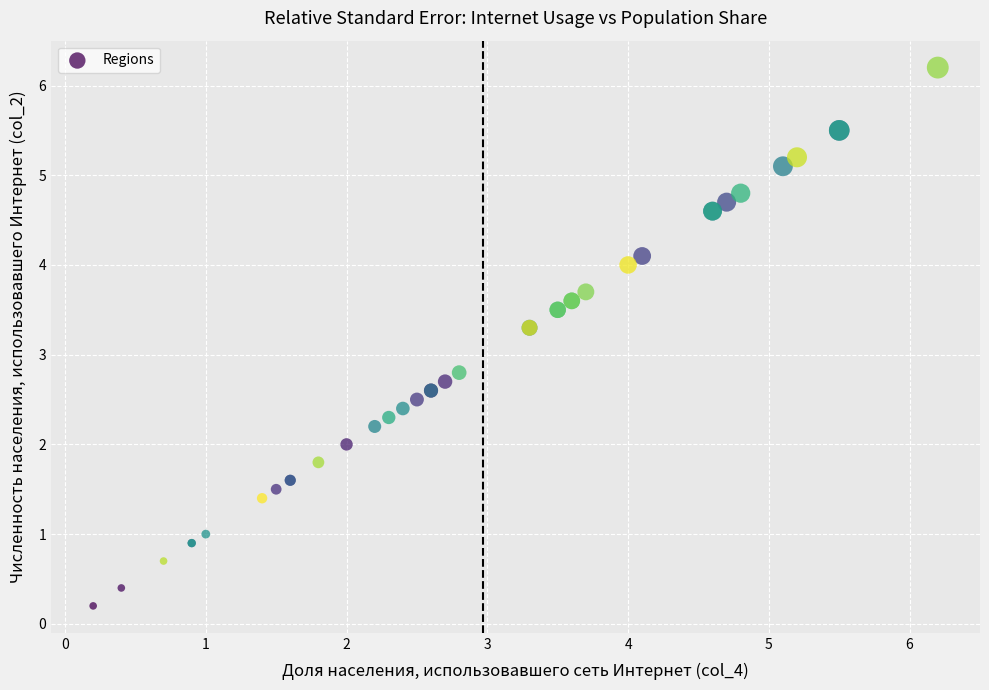

What Y value in the scatter plot is closest to 3?

2.8